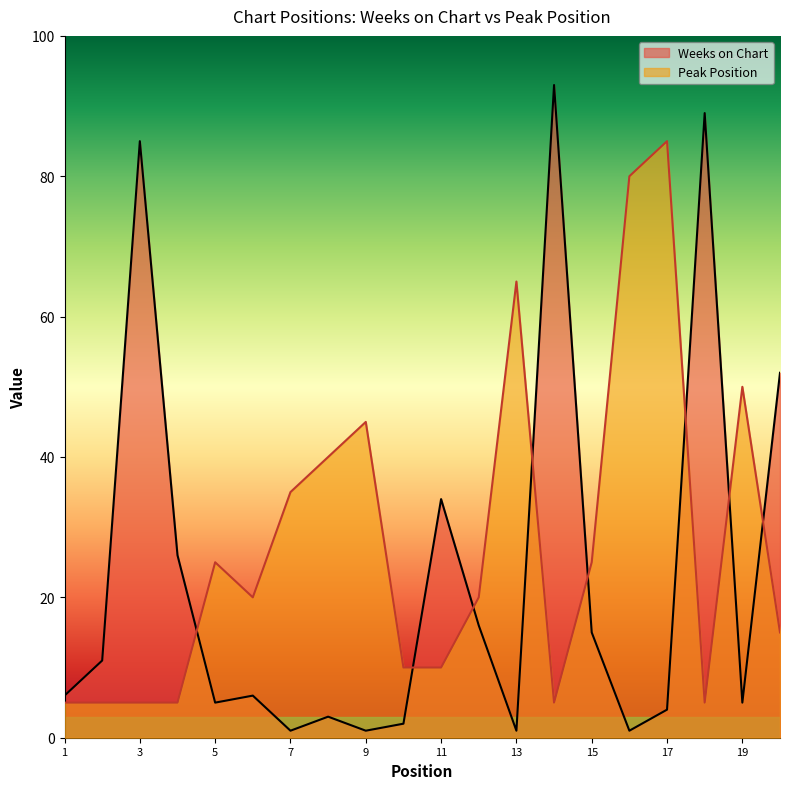

How many times do Weeks on Chart and Peak Position cross each other?

8